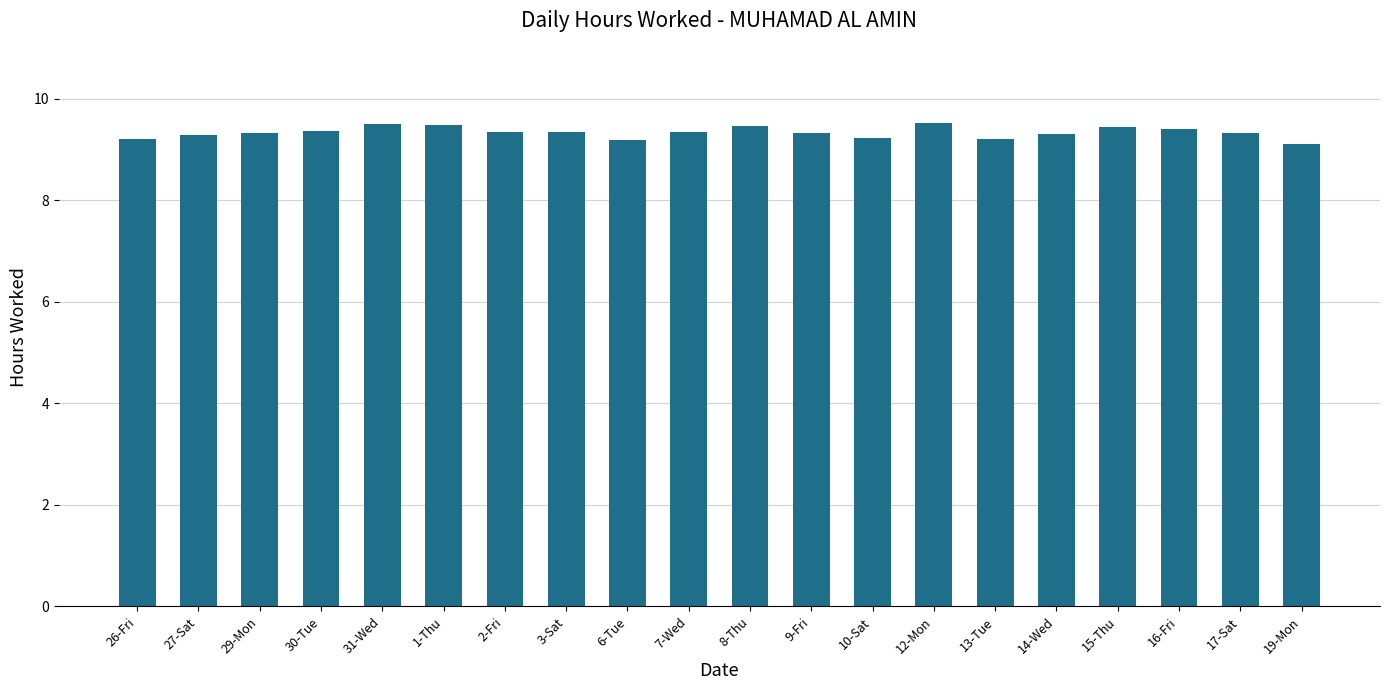

What is the difference between the maximum and minimum values?

0.4